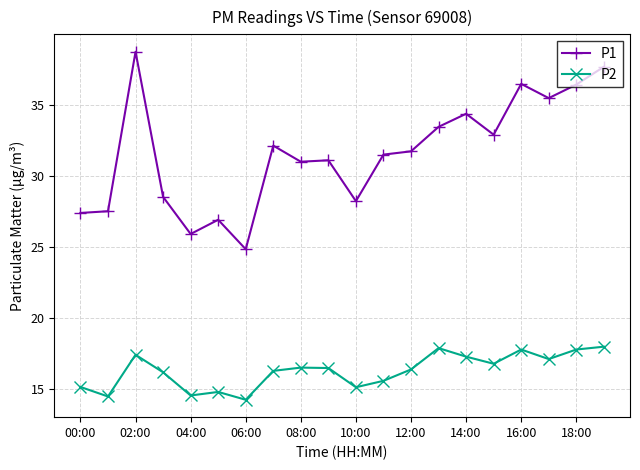

True or false: P1 and P2 cross at least once.

False